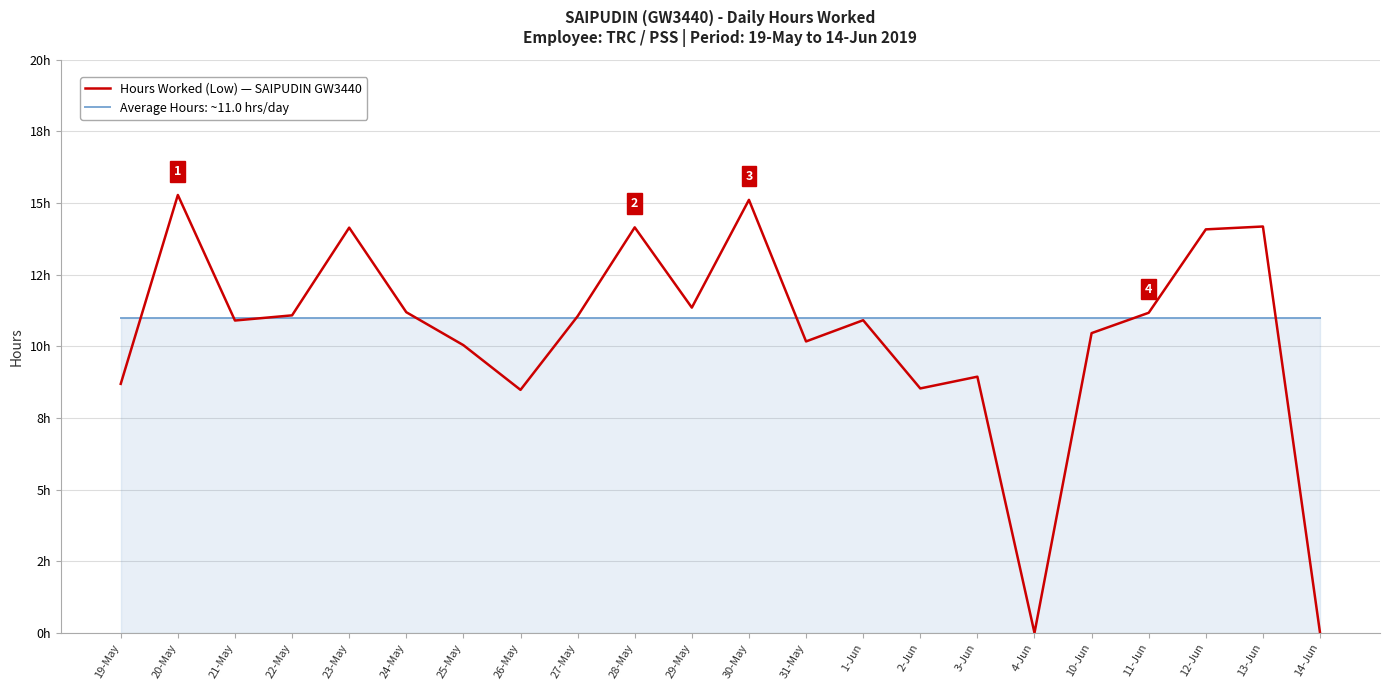

Does the chart have visible grid lines?

Yes